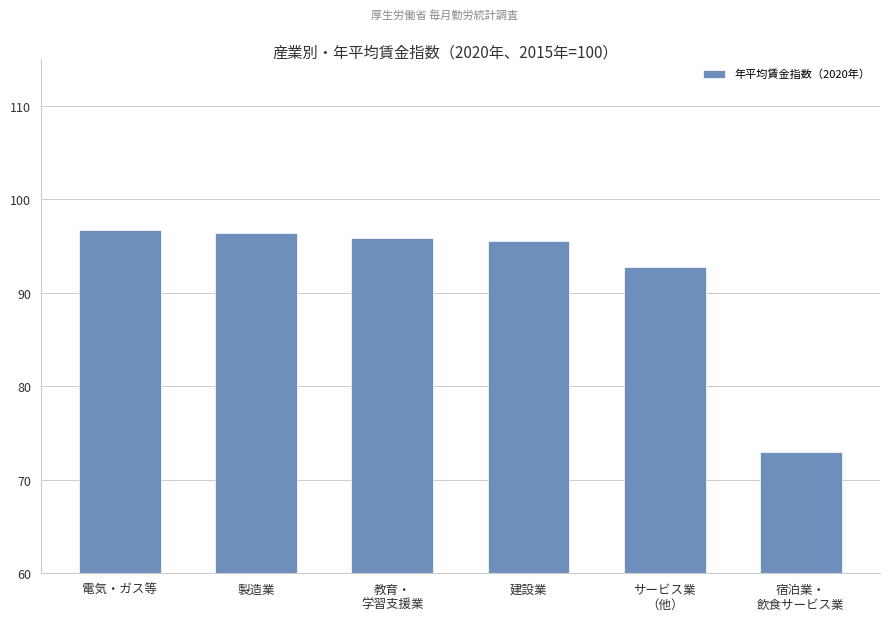

Which has a higher value, 建設業 or サービス業
（他）?

建設業